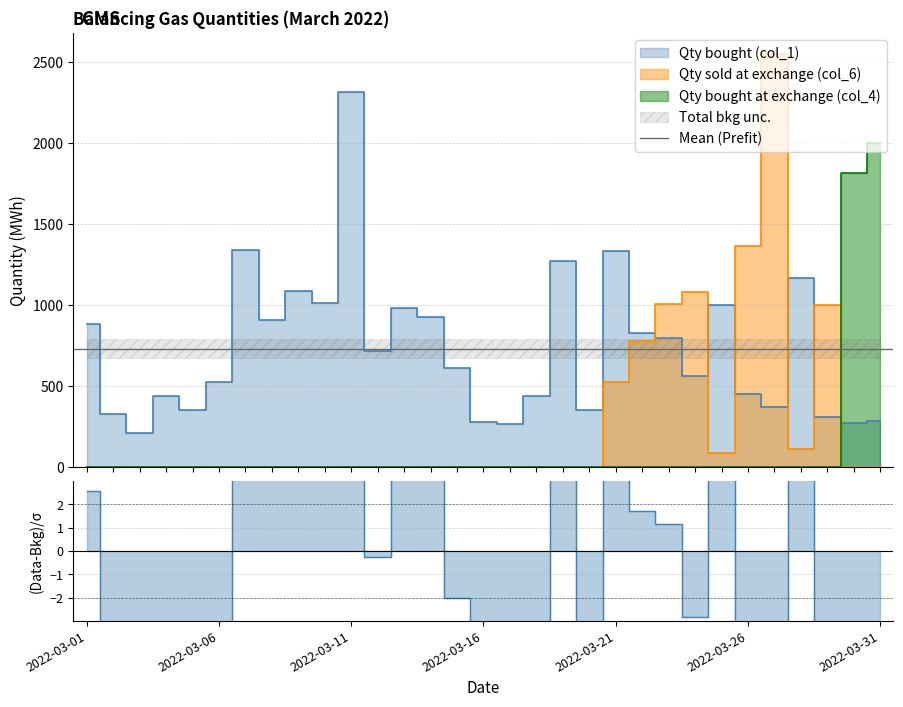

Rank the categories by Qty bought (col_1) value from lowest to highest.

2022-03-03, 2022-03-17, 2022-03-30, 2022-03-16, 2022-03-31, 2022-03-29, 2022-03-02, 2022-03-20, 2022-03-05, 2022-03-27, 2022-03-18, 2022-03-04, 2022-03-26, 2022-03-06, 2022-03-24, 2022-03-15, 2022-03-12, 2022-03-23, 2022-03-22, 2022-03-01, 2022-03-08, 2022-03-14, 2022-03-13, 2022-03-25, 2022-03-10, 2022-03-09, 2022-03-28, 2022-03-19, 2022-03-21, 2022-03-07, 2022-03-11